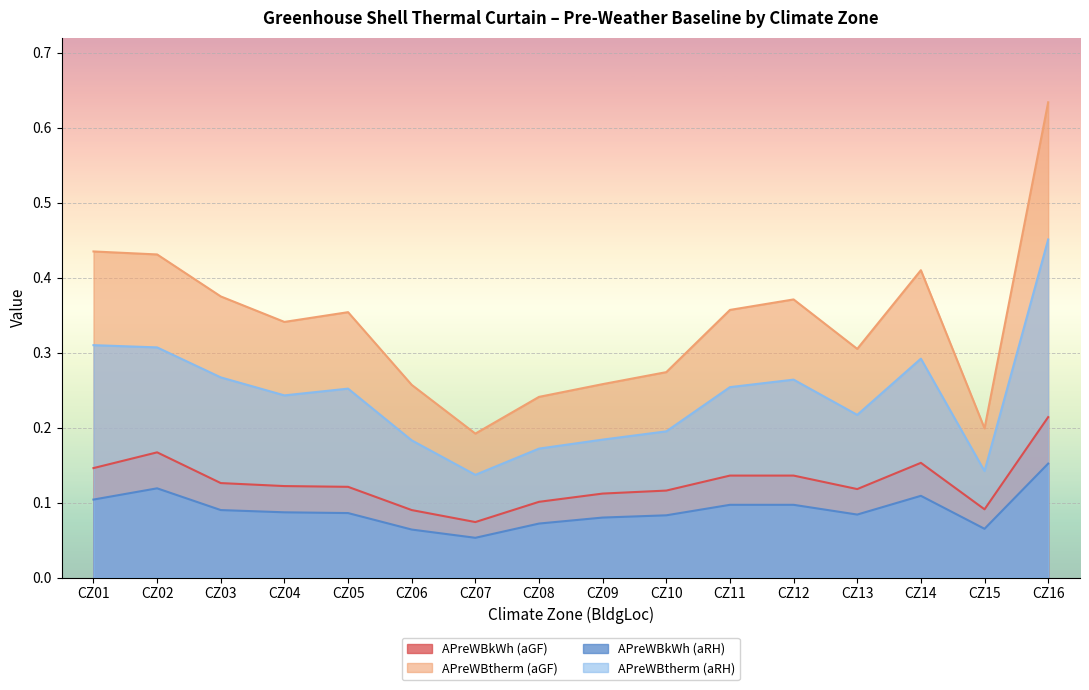

The APreWBtherm (aRH) series shows 0.3 at CZ13. True or false?

False